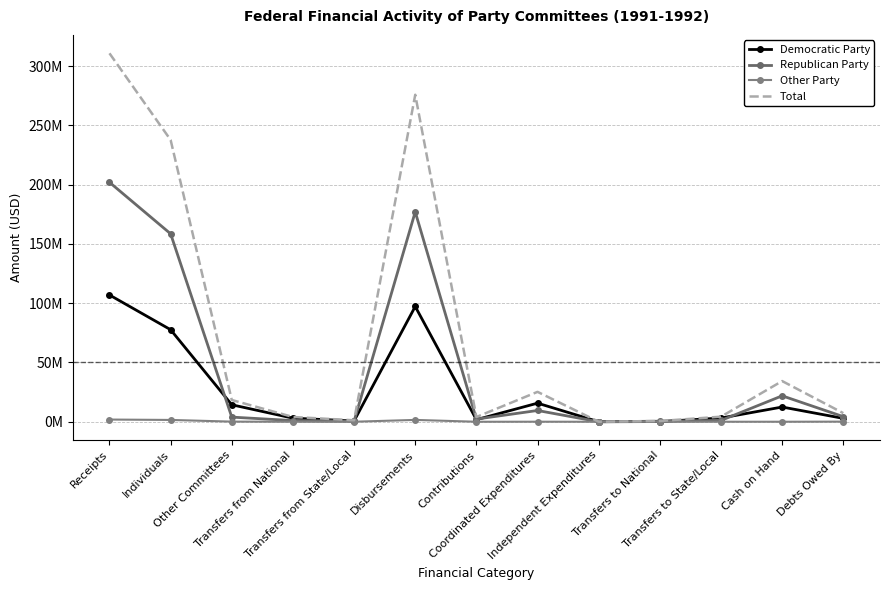

How many lines are shown in the chart?

4